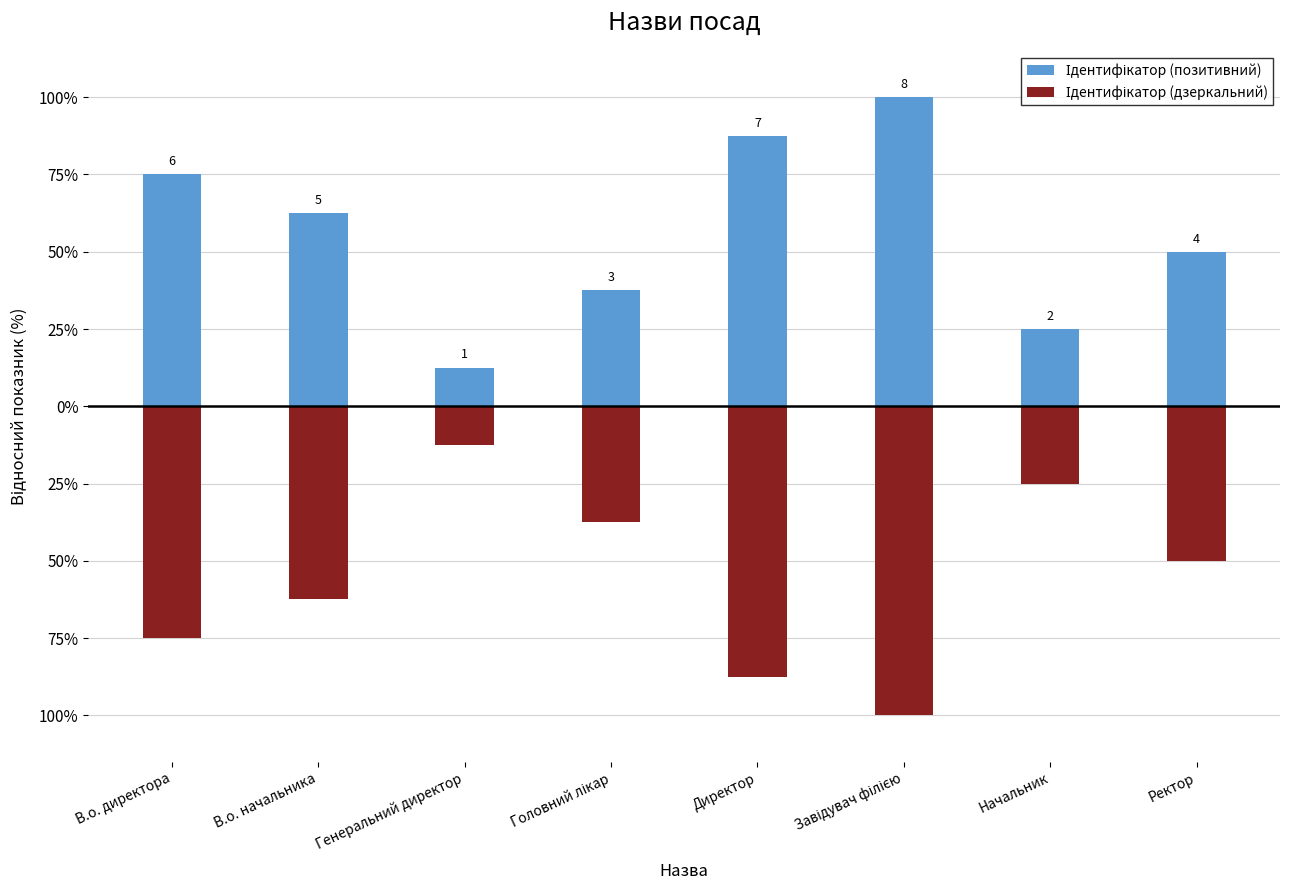

Which category has the lowest value across all series?

Завідувач філією